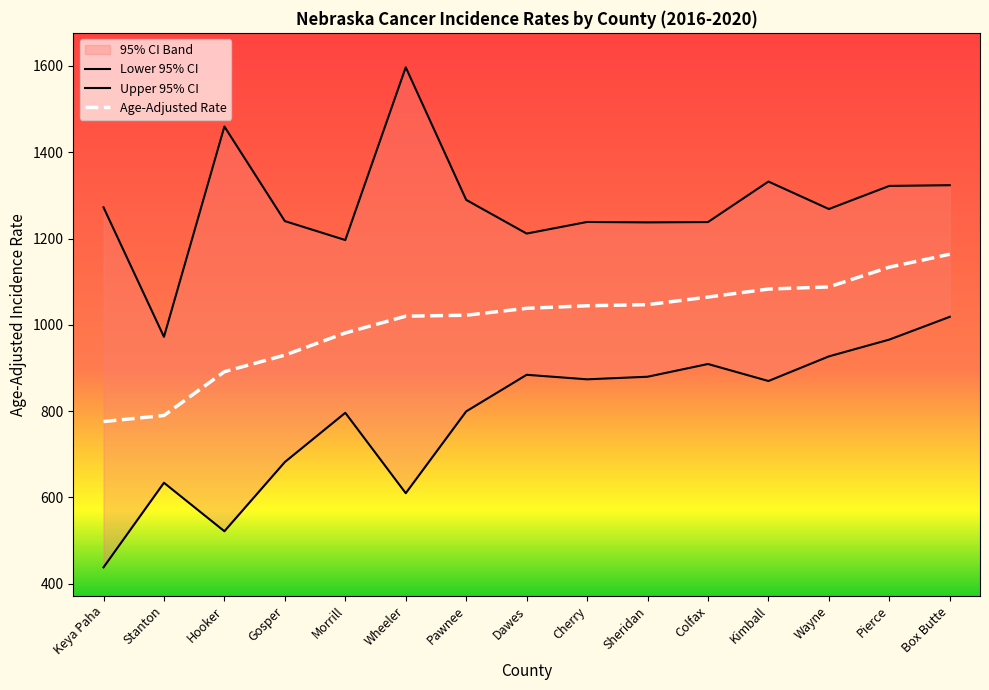

True or false: Lower 95% CI has a value of 873.6 at Cherry.

True